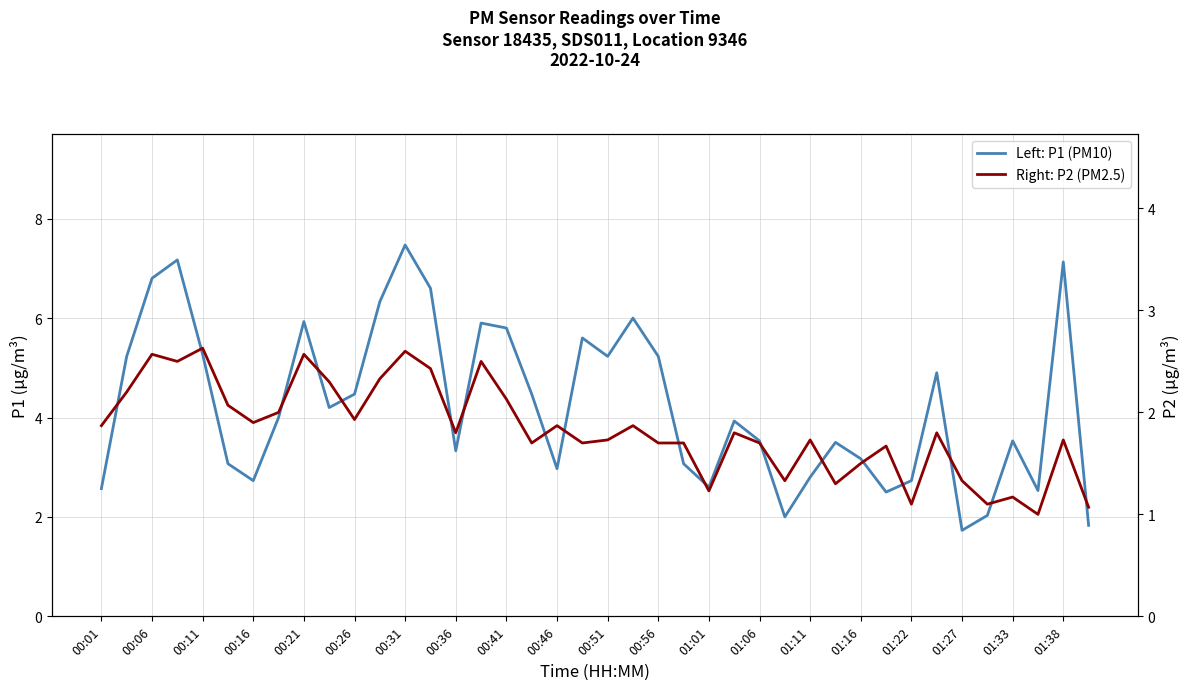

How many data points does each series have?

40